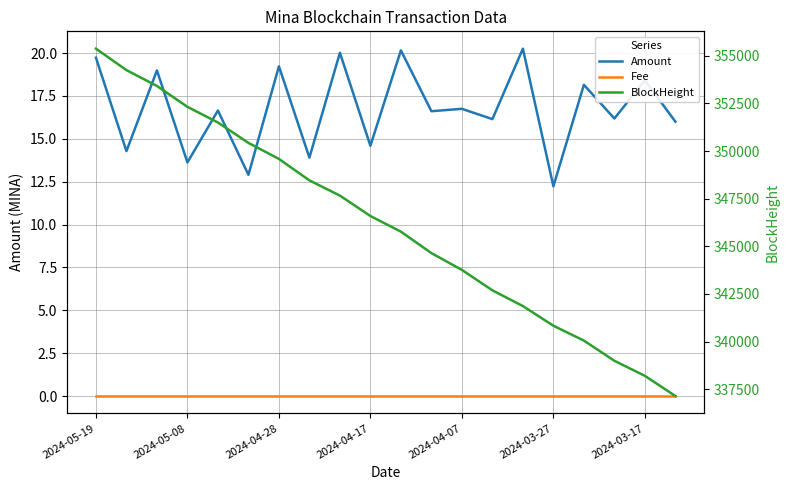

Where is BlockHeight nearest to the value 346257?

2024-04-17